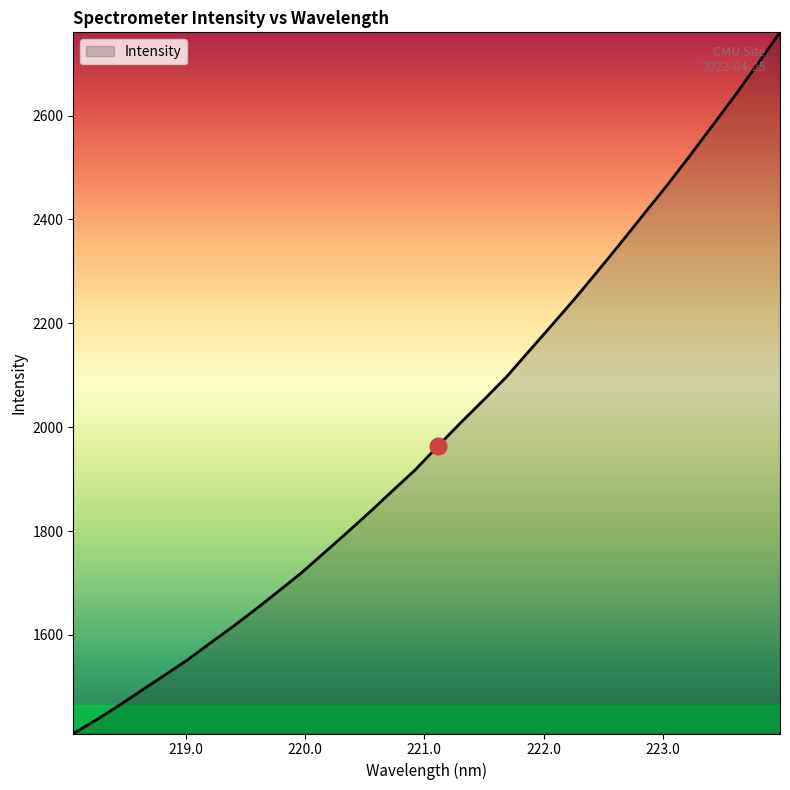

What is the sum of all values?

63759.5